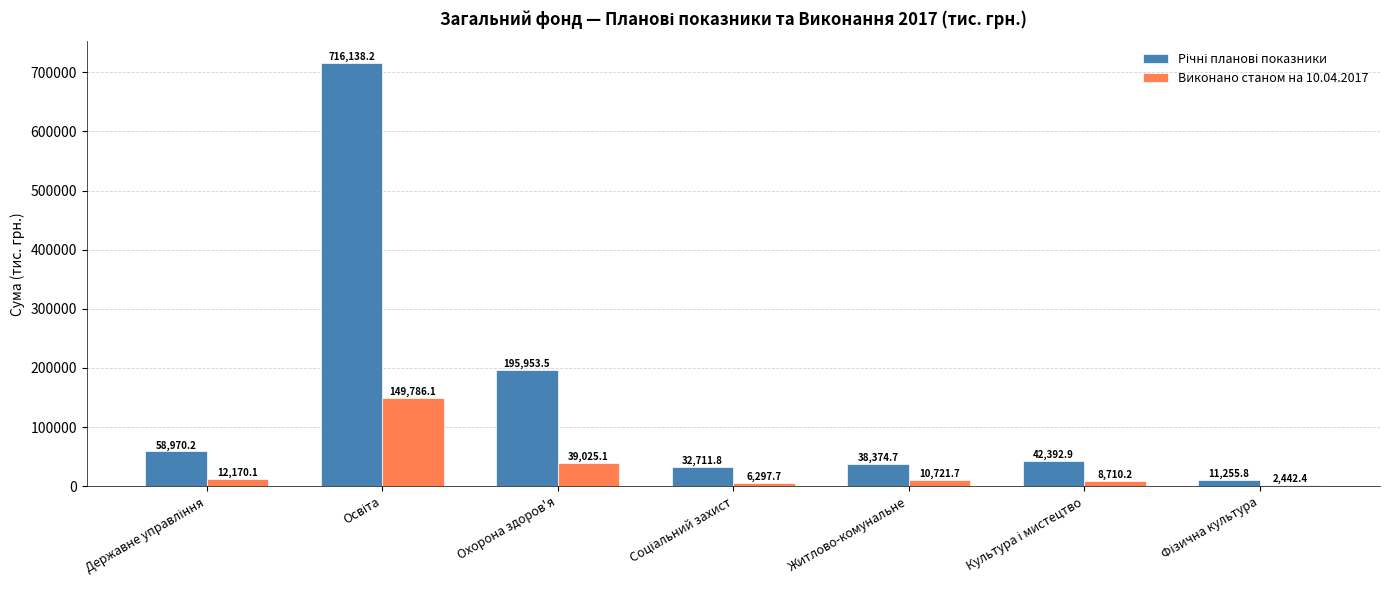

What is the minimum value shown in the chart?

2442.4